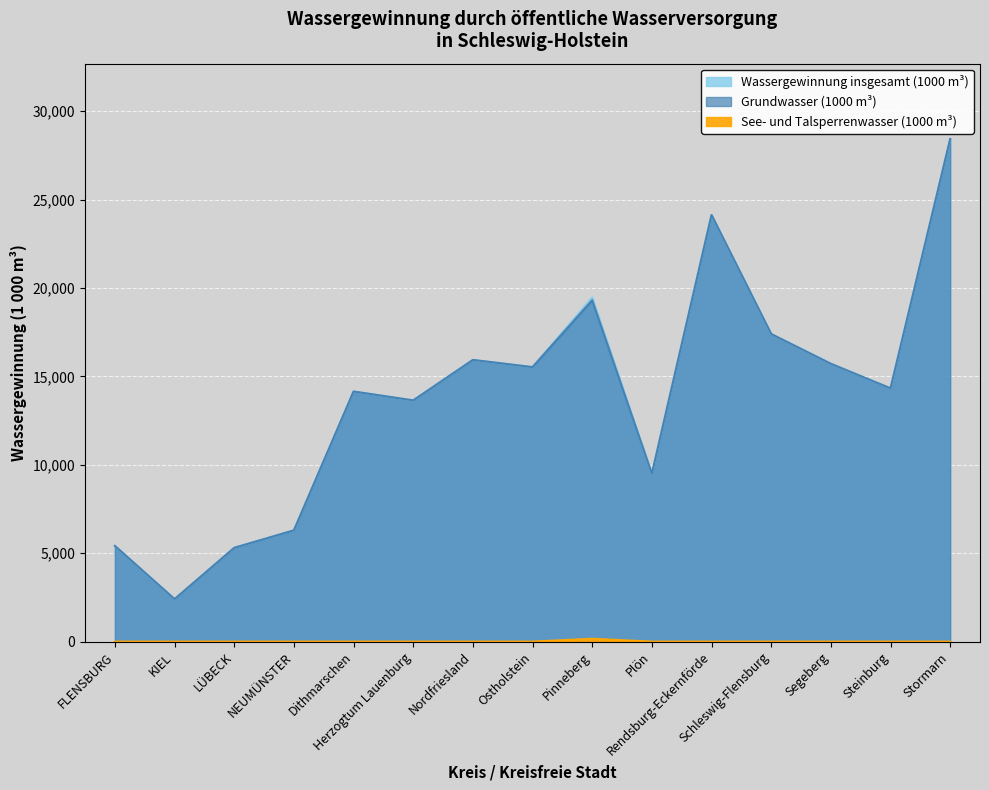

Reading left to right, extract all data points from this chart.

Wassergewinnung insgesamt (1000 m³): 5412	2404	5305	6294	14148	13645	15934	15527	19470	9490	24132	17400	15717	14326	28427
Grundwasser (1000 m³): 5412	2404	5305	6294	14148	13645	15934	15527	19310	9490	24132	17400	15717	14326	28427
See- und Talsperrenwasser (1000 m³): 0	0	0	0	0	0	0	0	160	0	0	0	0	0	0